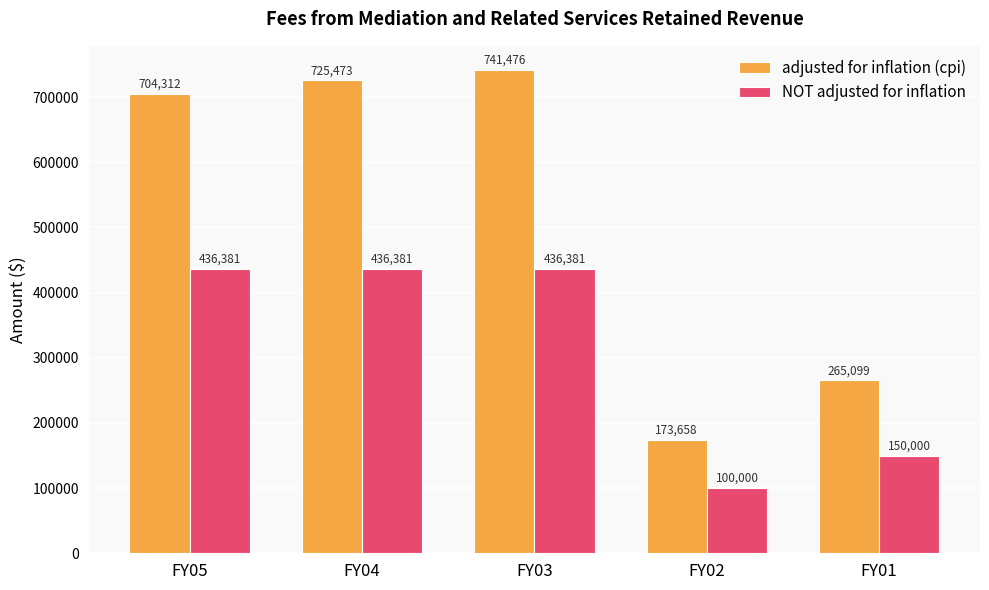

Which series changed the most between FY05 and FY01?

adjusted for inflation (cpi)